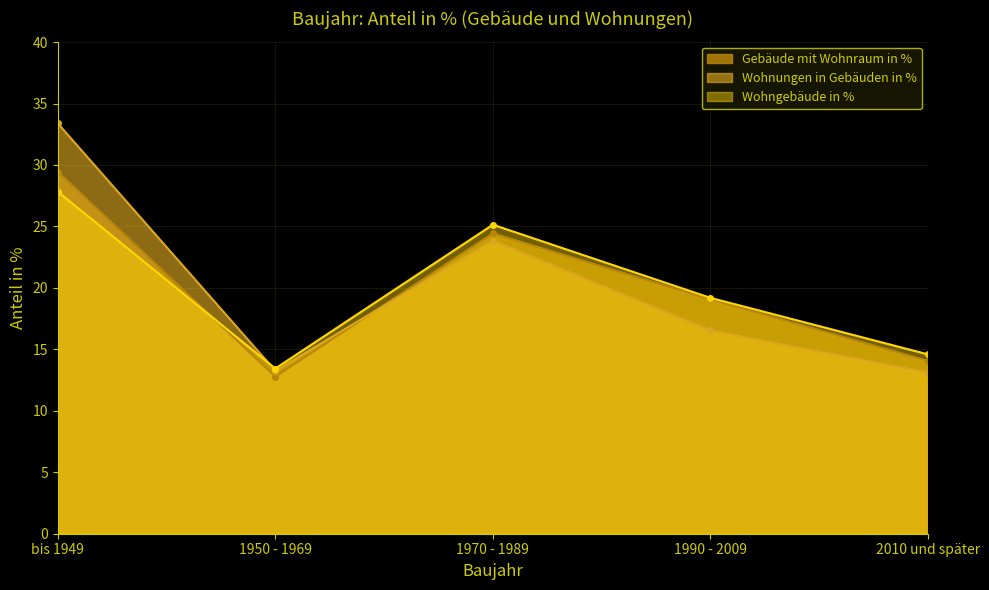

Reading left to right, extract all data points from this chart.

Gebäude mit Wohnraum in %: 29.4	12.8	24.4	19.1	14.1
Wohnungen in Gebäuden in %: 33.4	13.3	23.9	16.5	13.1
Wohngebäude in %: 27.8	13.4	25.1	19.2	14.6